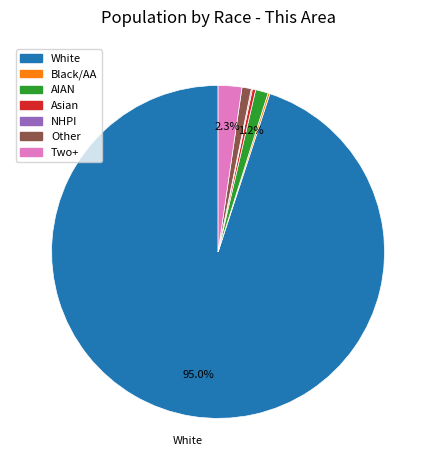

Is there any slice that represents more than half of the pie?

Yes